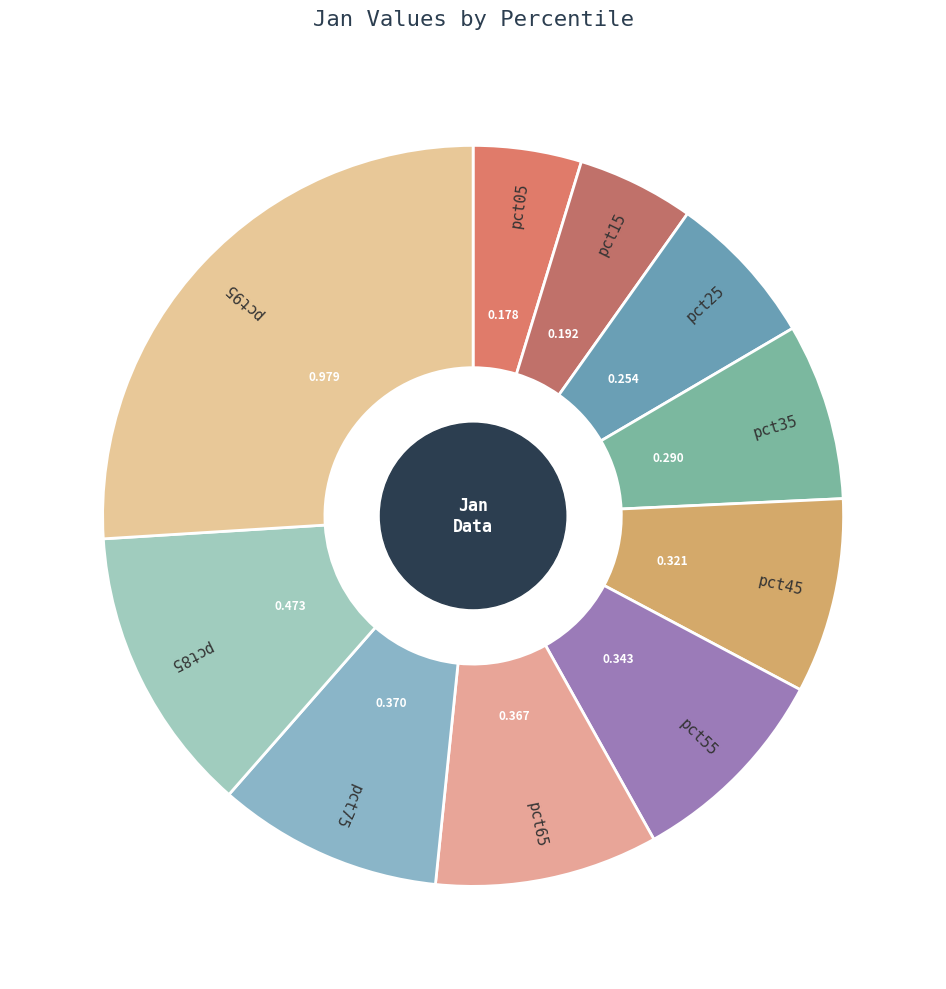

Does pct95 account for over 50% of the chart?

No